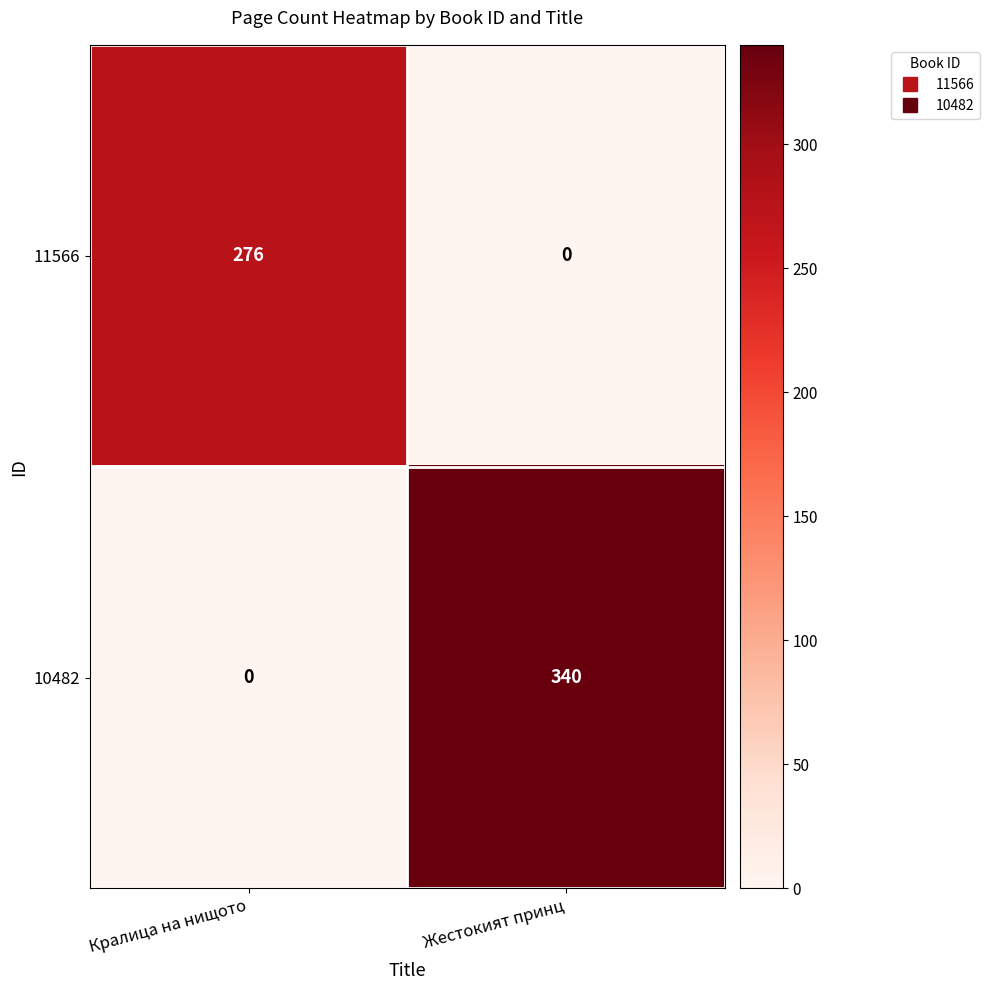

True or false: 11566 has a value of 128 at Жестокият принц.

False